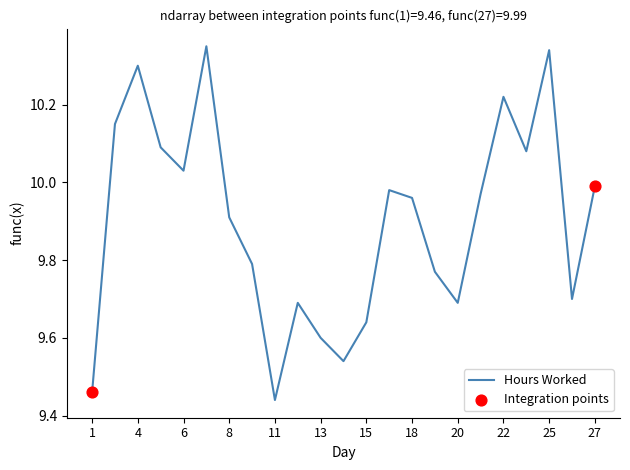

What is the difference between the maximum and minimum values?

0.9